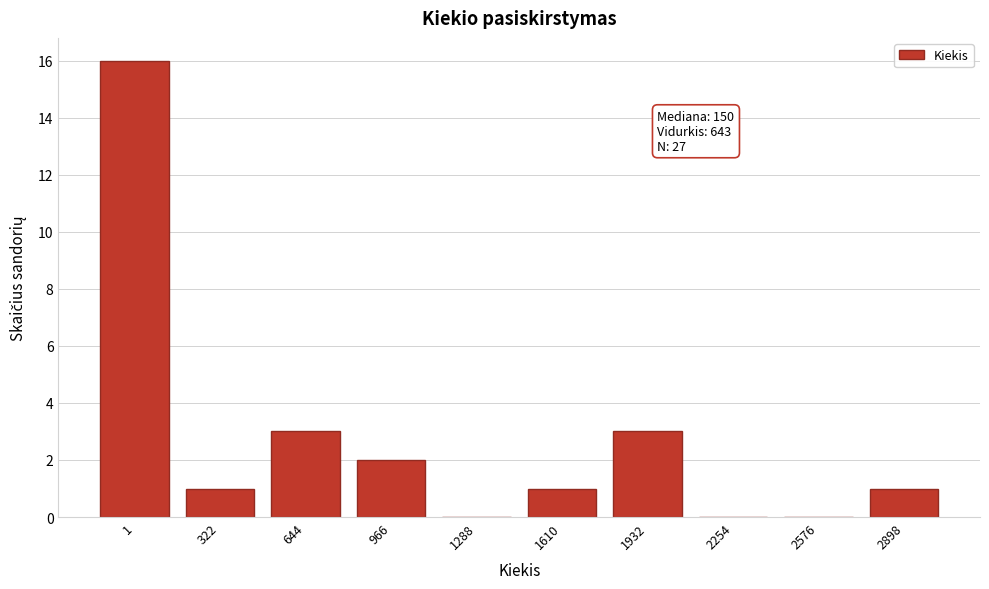

Reading left to right, transcribe all the data shown in this chart.

1=16	322=1	644=3	966=2	1288=0	1610=1	1932=3	2254=0	2576=0	2898=1